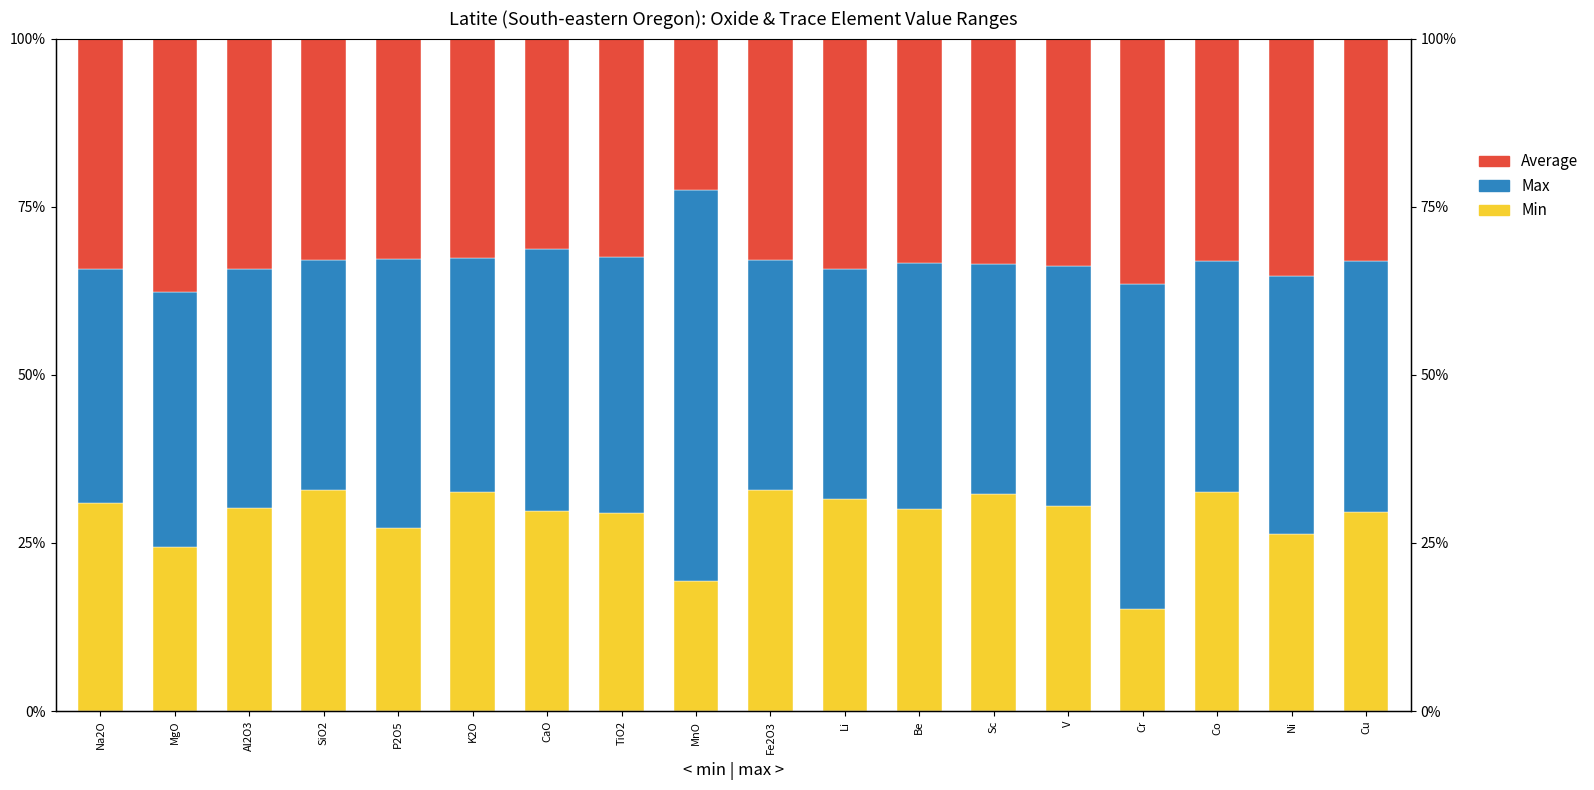

What is the minimum value for Max?

34.1